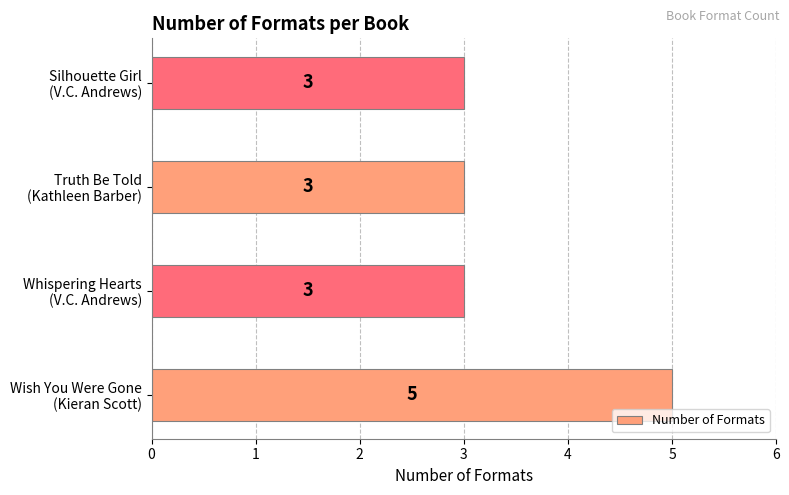

Count the values in the range 3 to 5.

4